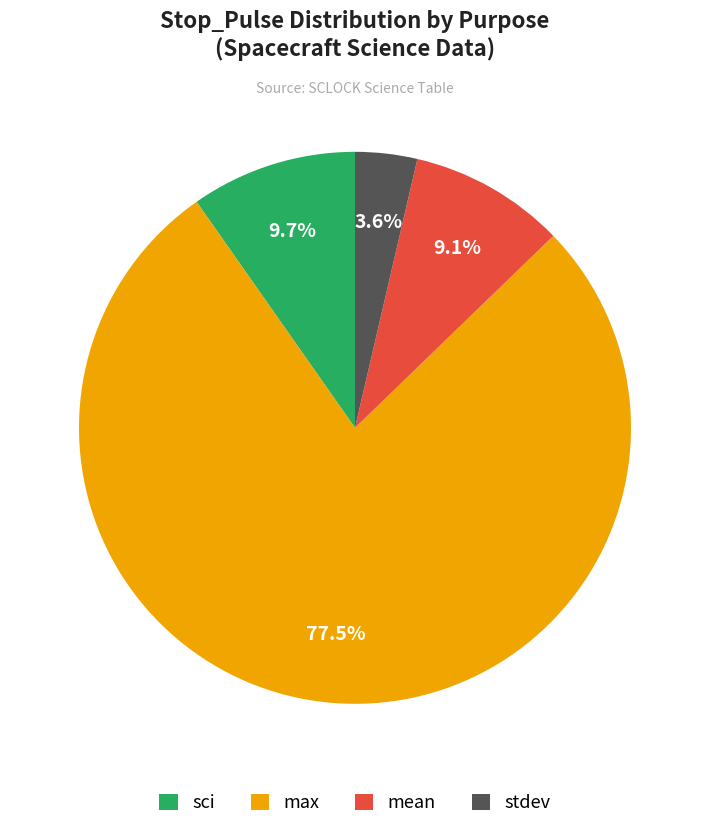

Does any single category account for the majority?

Yes